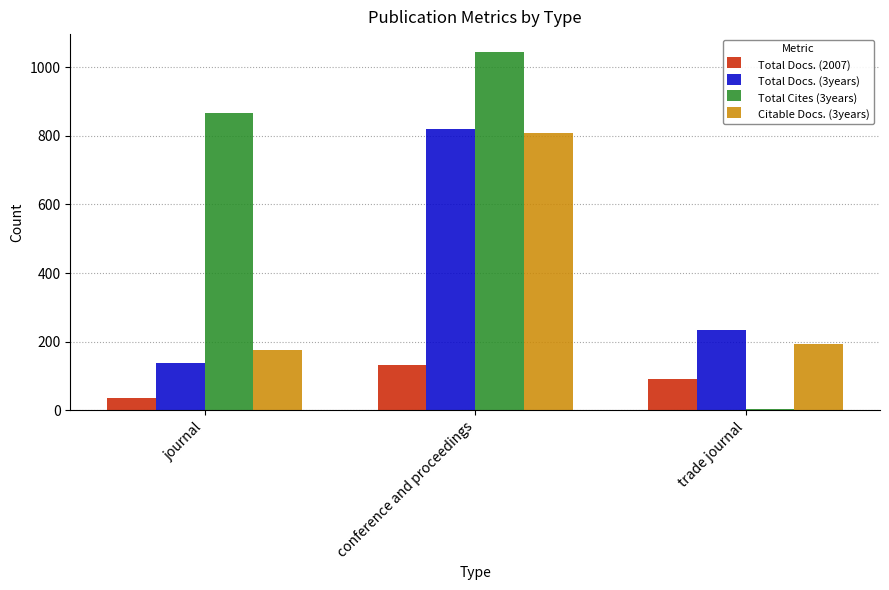

Reading right to left, transcribe all the data shown in this chart.

Total Docs. (2007): 90	131	37
Total Docs. (3years): 233	819	137
Total Cites (3years): 3	1044	865
Citable Docs. (3years): 193	809	175